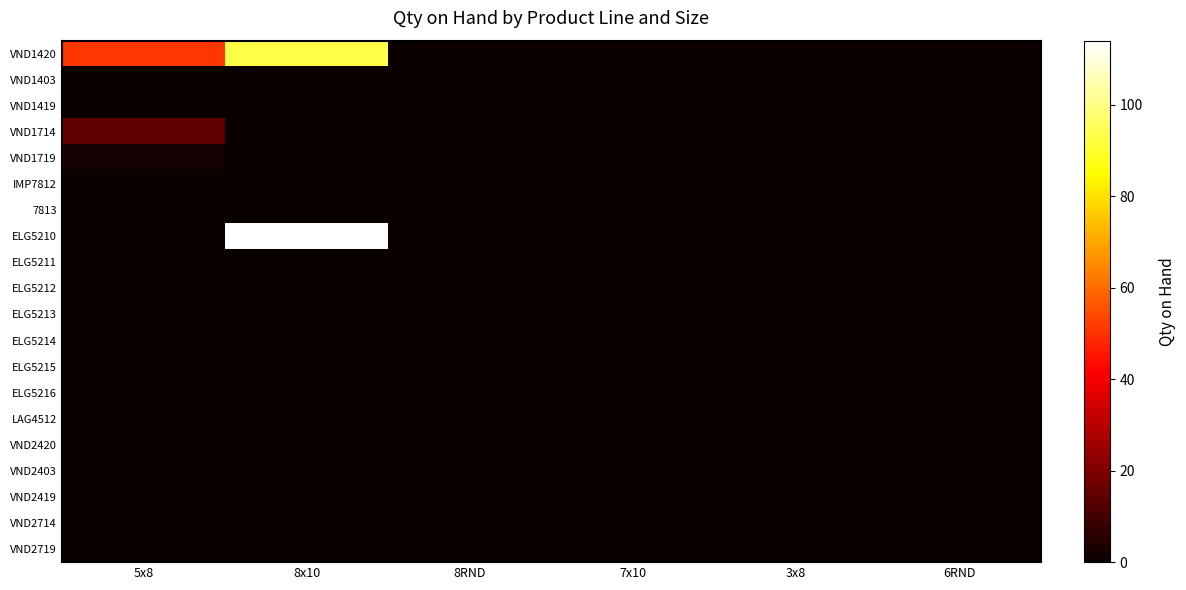

Rank the series by their maximum value, from highest to lowest.

ELG5210, VND1420, VND1714, VND1719, VND1403, VND1419, IMP7812, 7813, ELG5211, ELG5212, ELG5213, ELG5214, ELG5215, ELG5216, LAG4512, VND2420, VND2403, VND2419, VND2714, VND2719